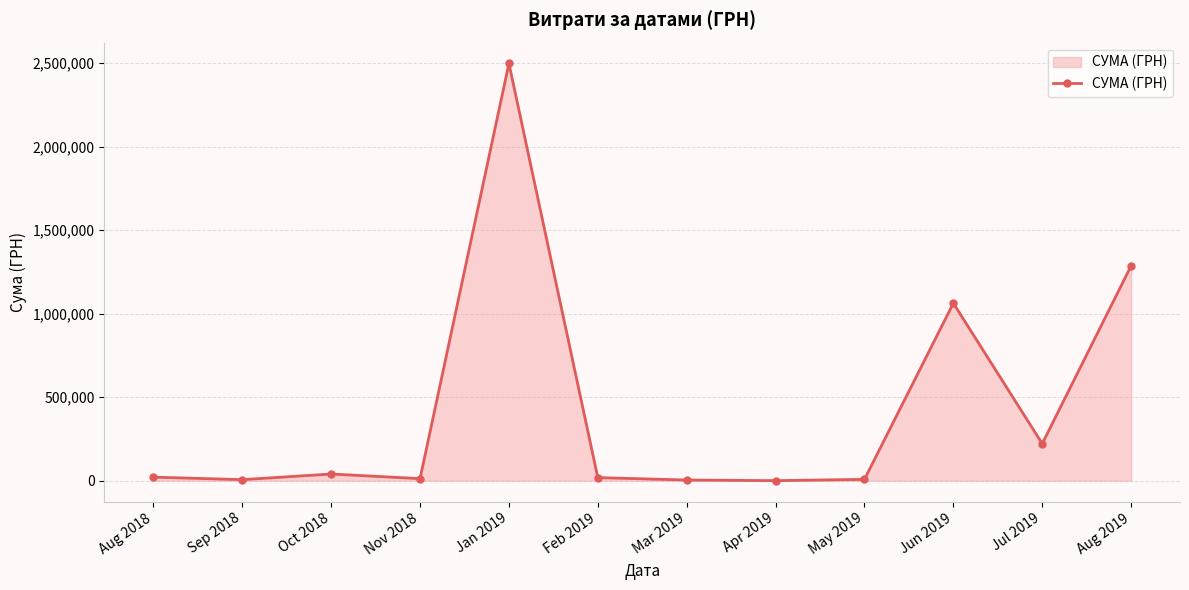

What is the difference between the maximum and minimum values?

2496773.4